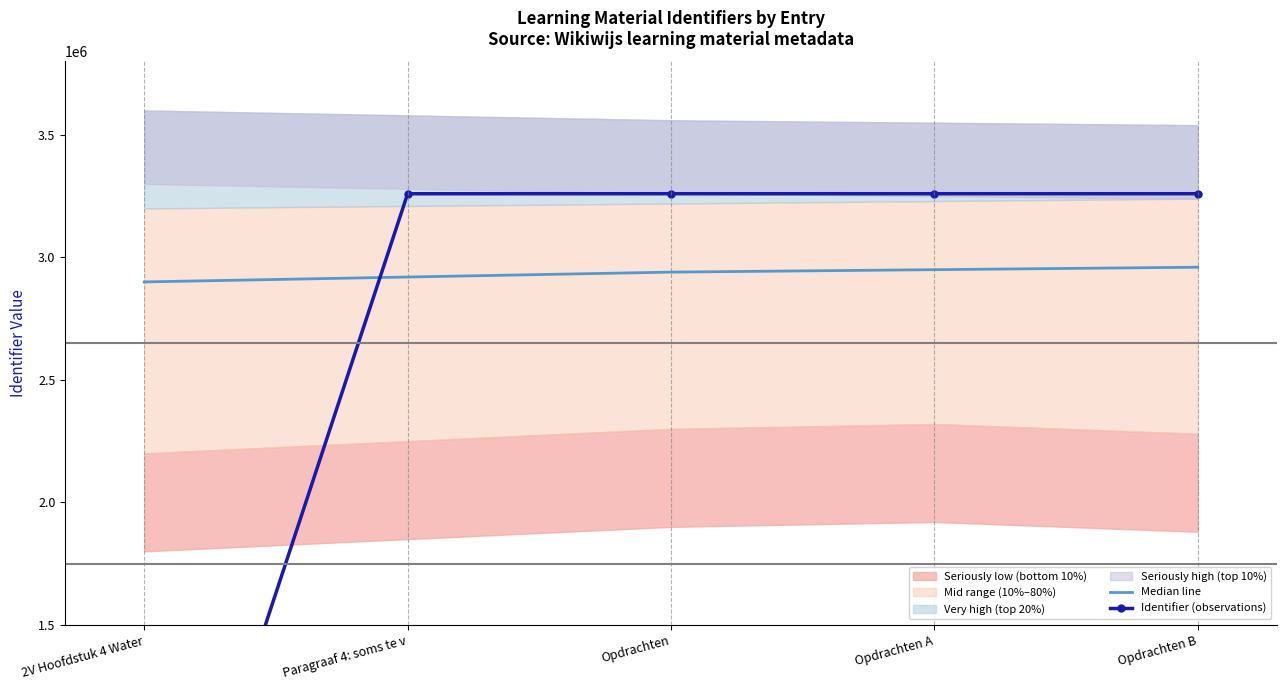

What is the spread (max minus min) of values at Opdrachten A?

310113